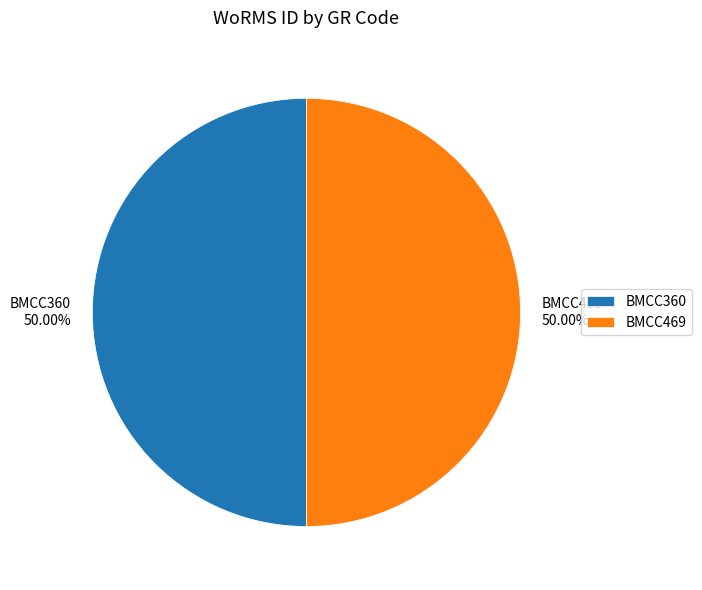

Is the sum of BMCC469 and BMCC360 greater than half?

Yes